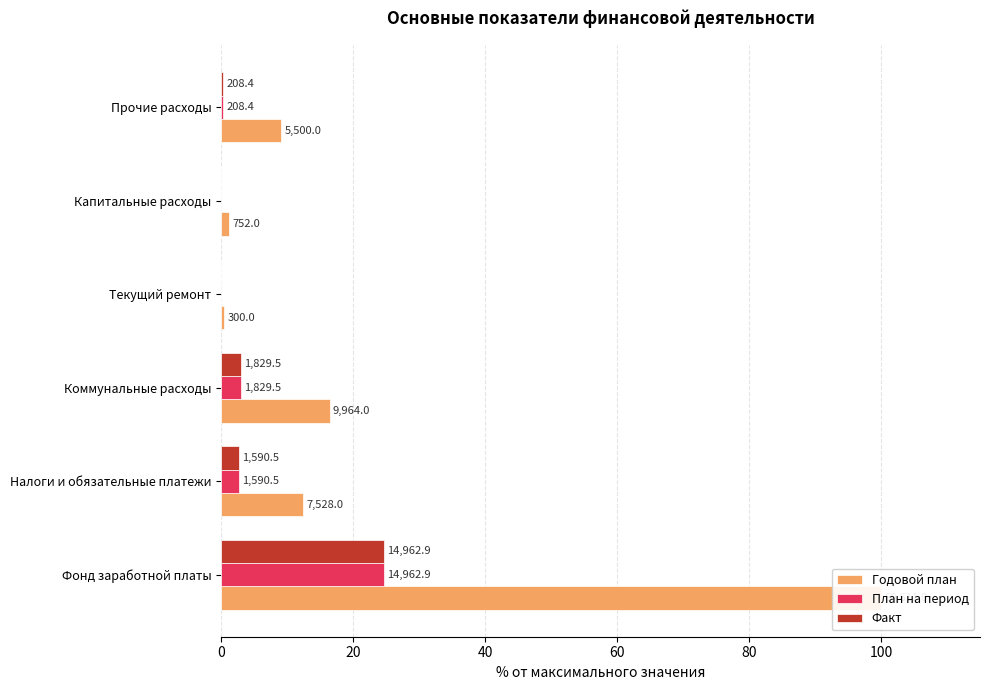

What is the difference between the План на период values at Капитальные расходы and Фонд заработной платы?

24.7